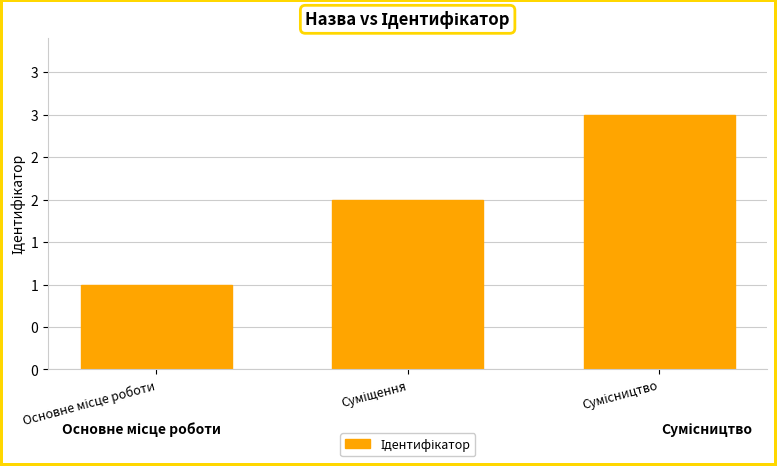

What is the sum of the values at Суміщення and Основне місце роботи?

3